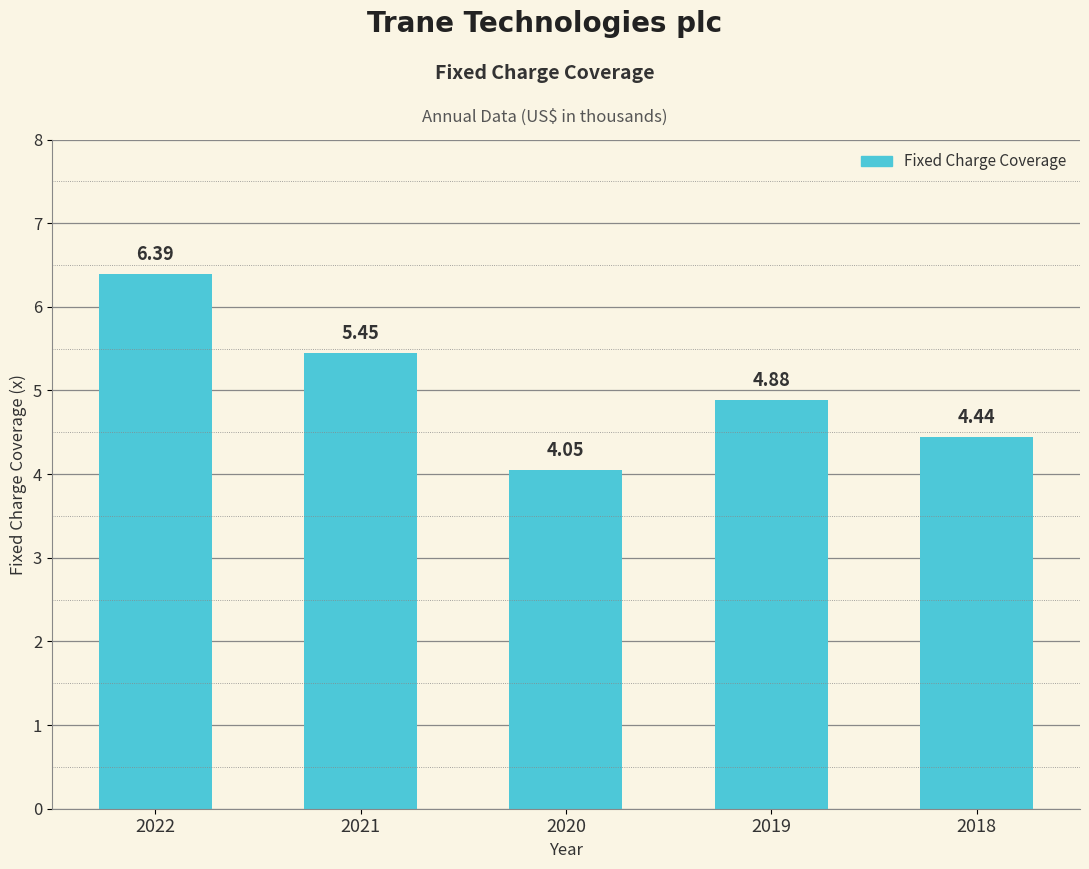

Are the bars grouped side by side (vs. stacked)?

No